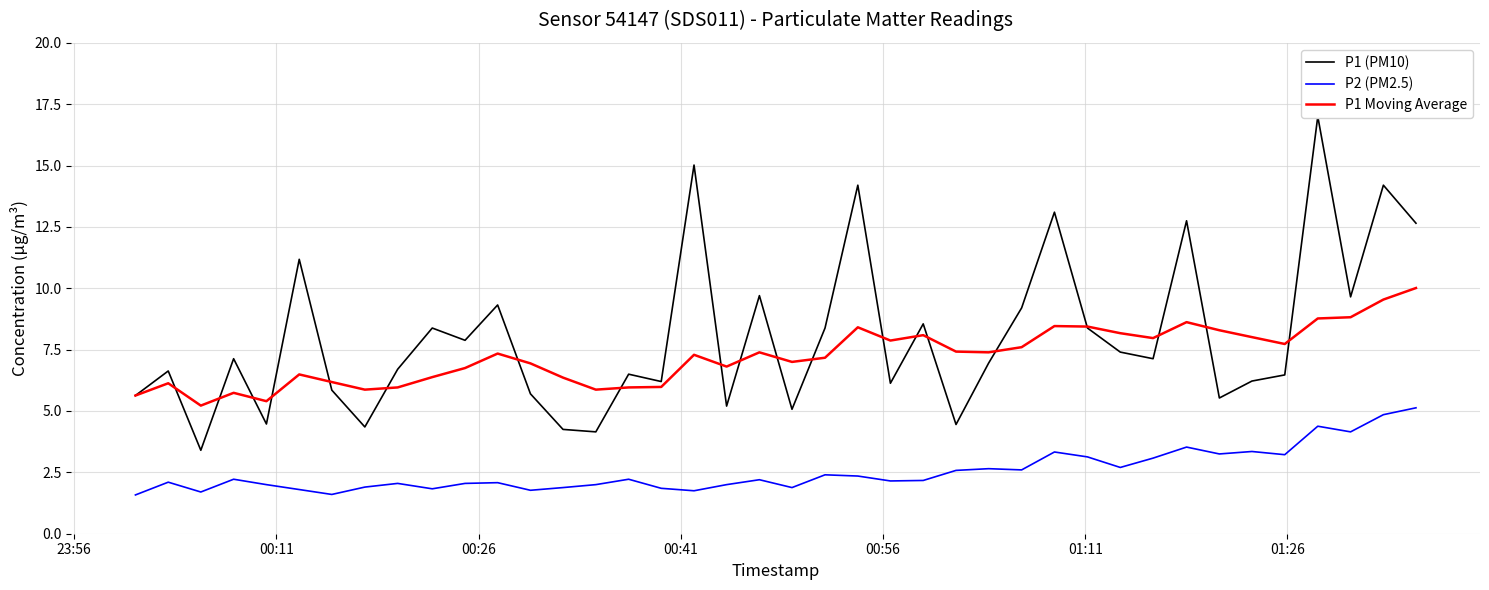

True or false: P1 Moving Average and P2 (PM2.5) cross at least once.

False